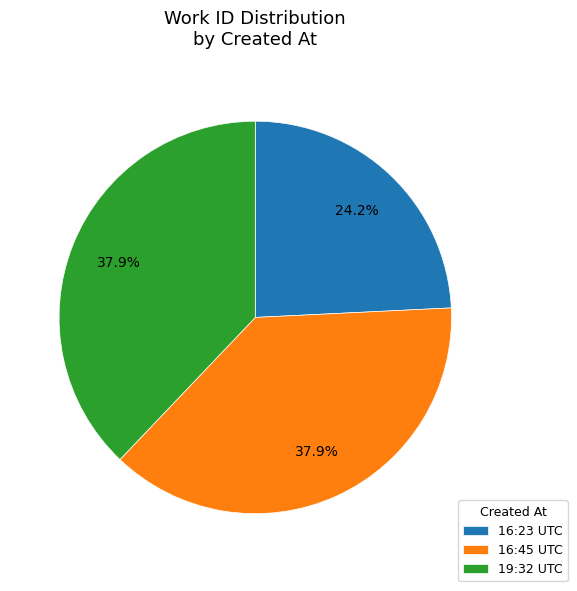

Which category has the smallest portion of the pie?

16:23 UTC